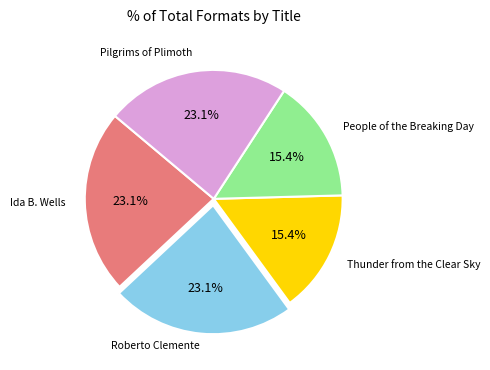

How much of the chart is everything except Thunder from the Clear Sky?

84.6%